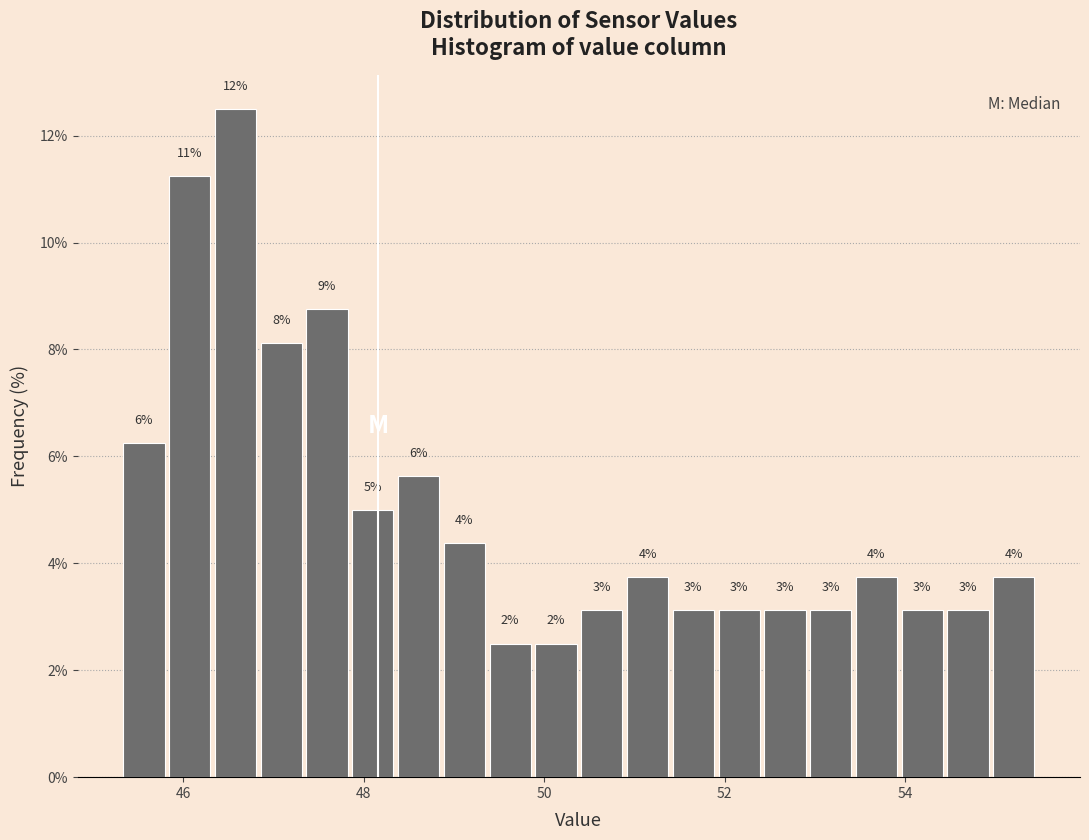

Around what value on the x-axis is the tallest bar? Give the approximate position of its centre, as read against the axis.

46.6